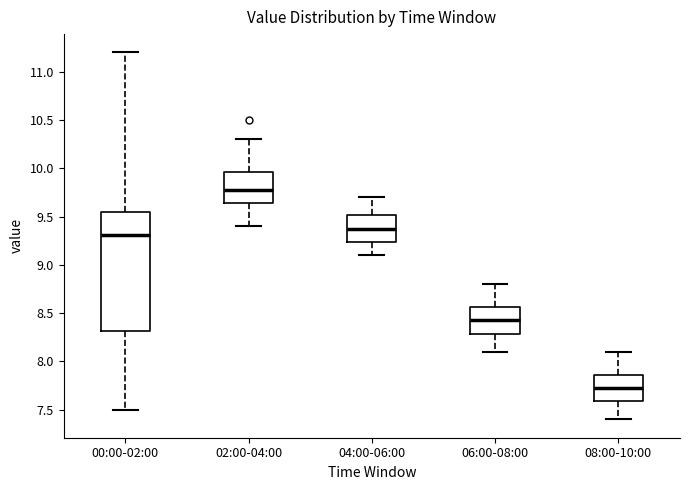

Which box's median line is the highest?

02:00-04:00